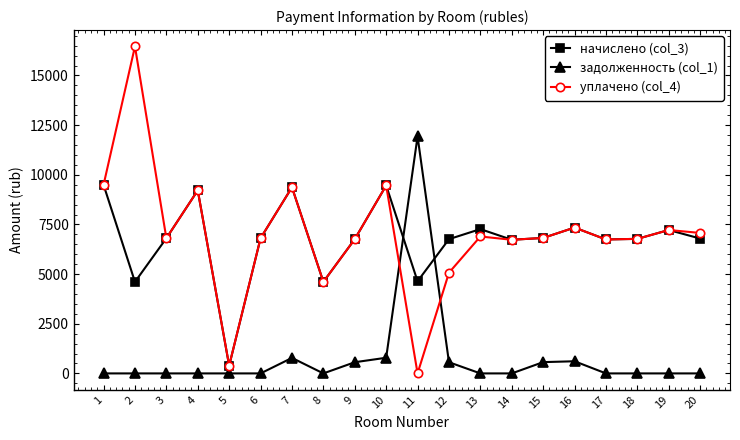

Rank the series at 12 from lowest to highest value.

задолженность (col_1), уплачено (col_4), начислено (col_3)